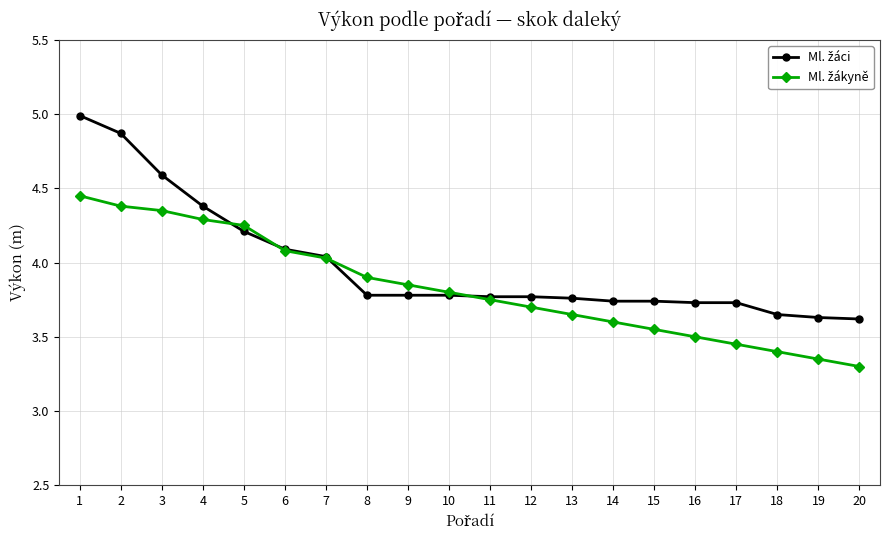

At how many categories does at least one series exceed 3?

20